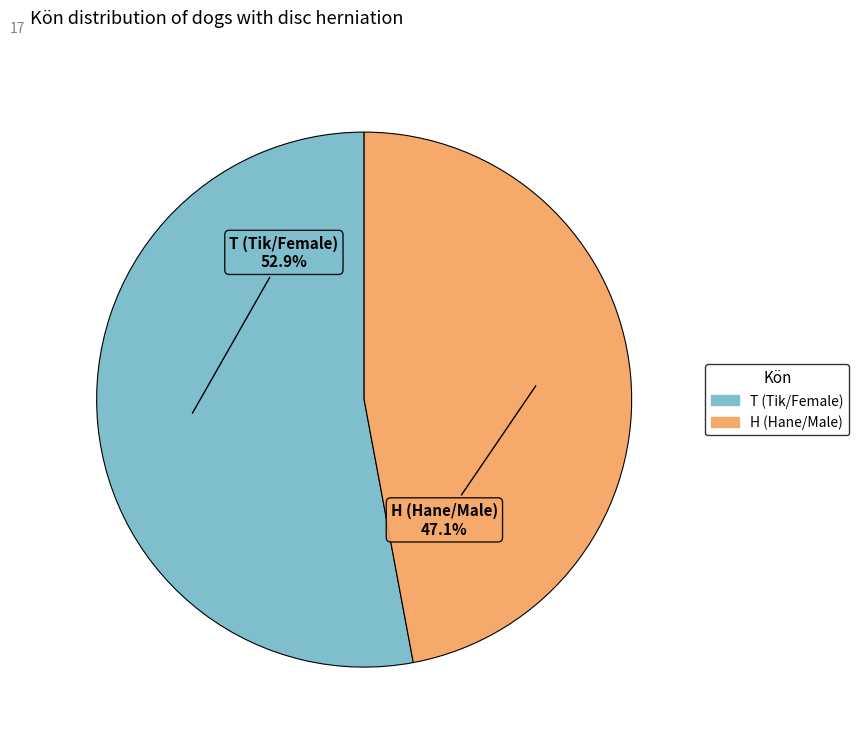

Rank the categories by value from lowest to highest.

H (Hane/Male), T (Tik/Female)